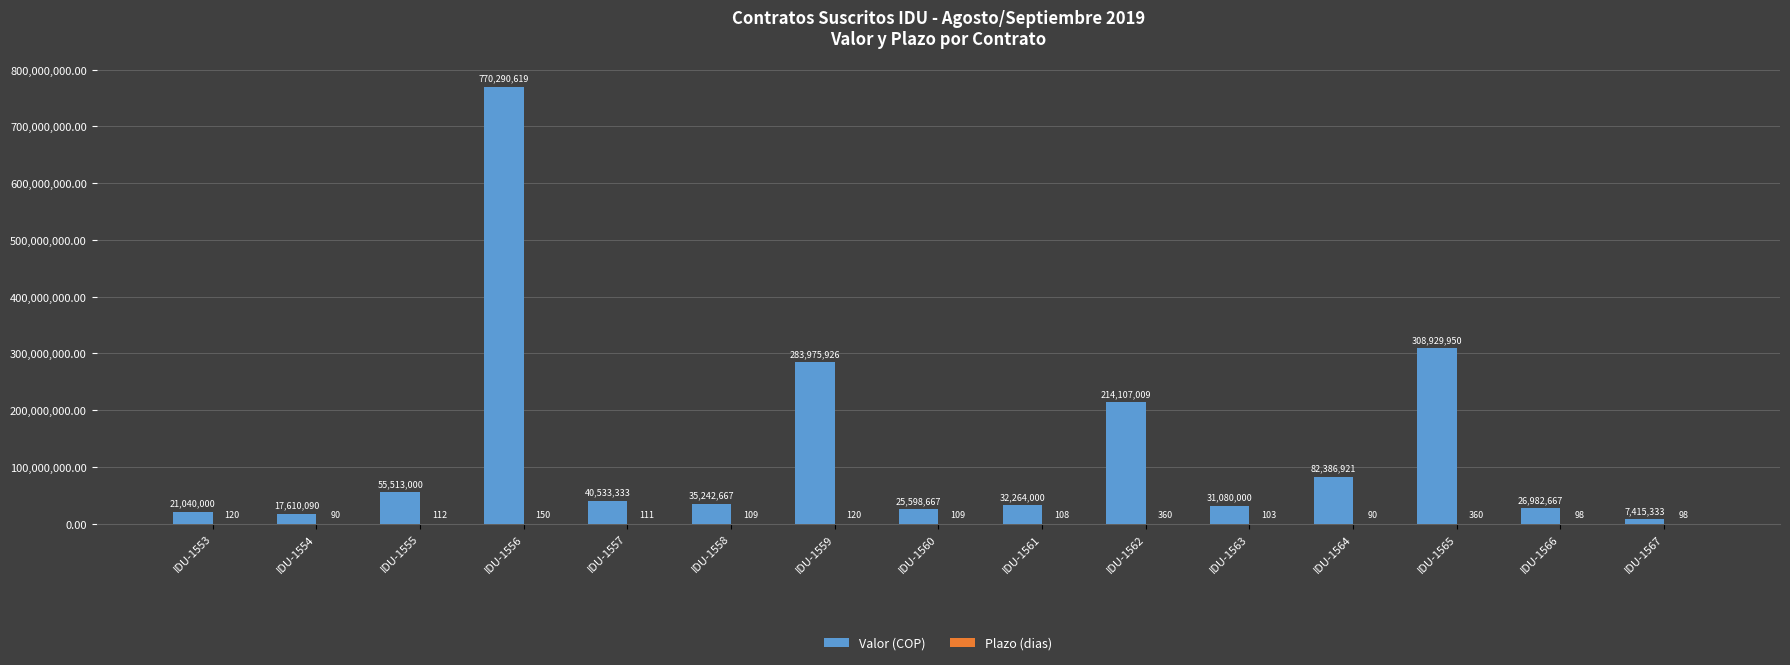

Is it true that Valor (COP) equals 25598667 at IDU-1560?

True